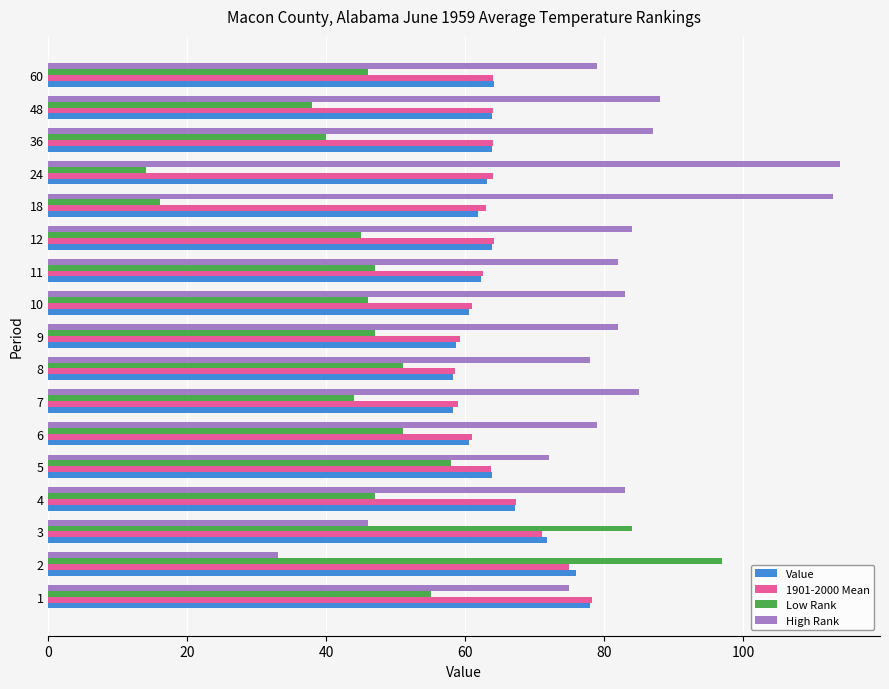

The Value series shows 27.8 at 9. True or false?

False